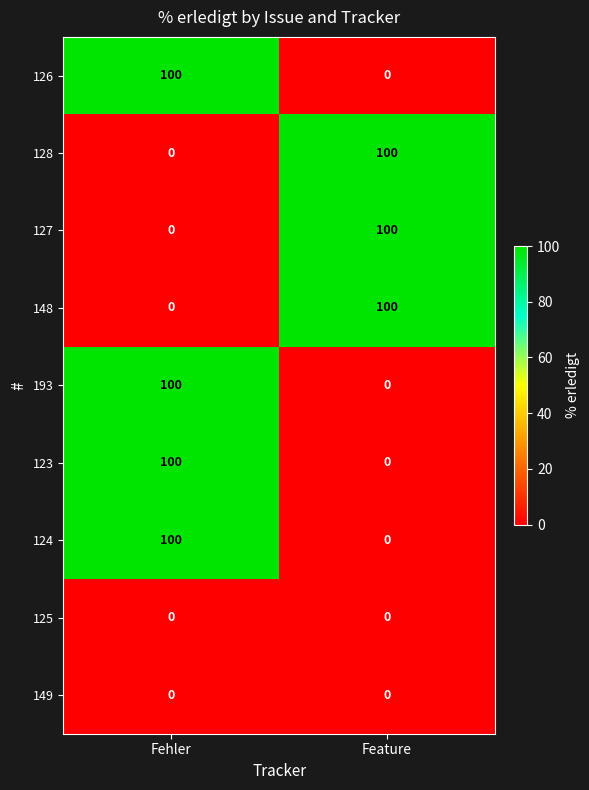

What is the spread (max minus min) of values at Feature?

100